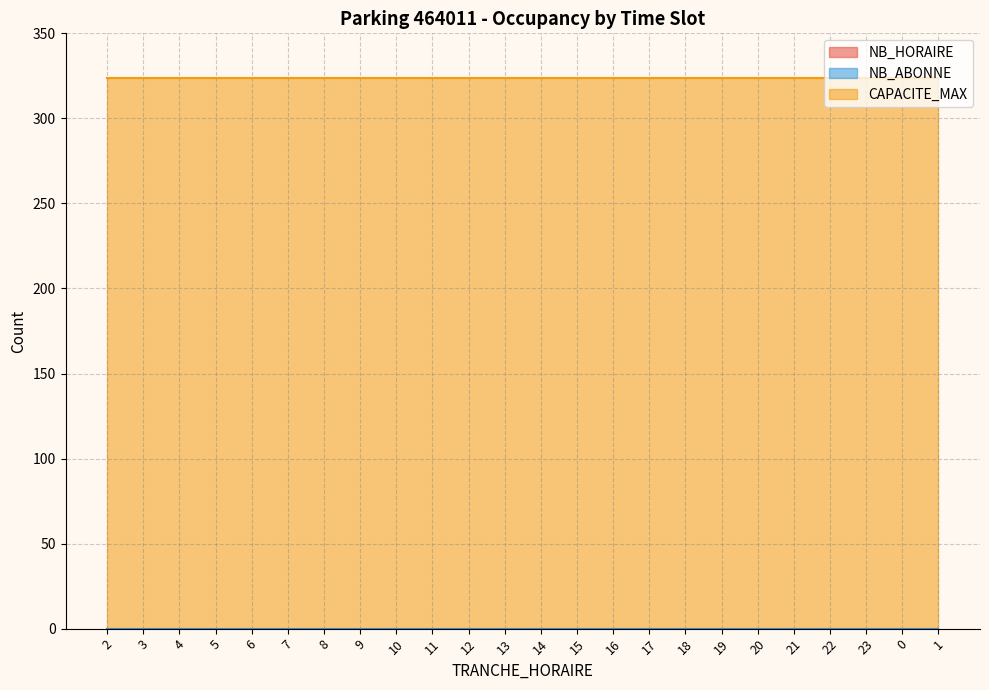

Between 12 and 21, which series saw the biggest shift?

NB_HORAIRE